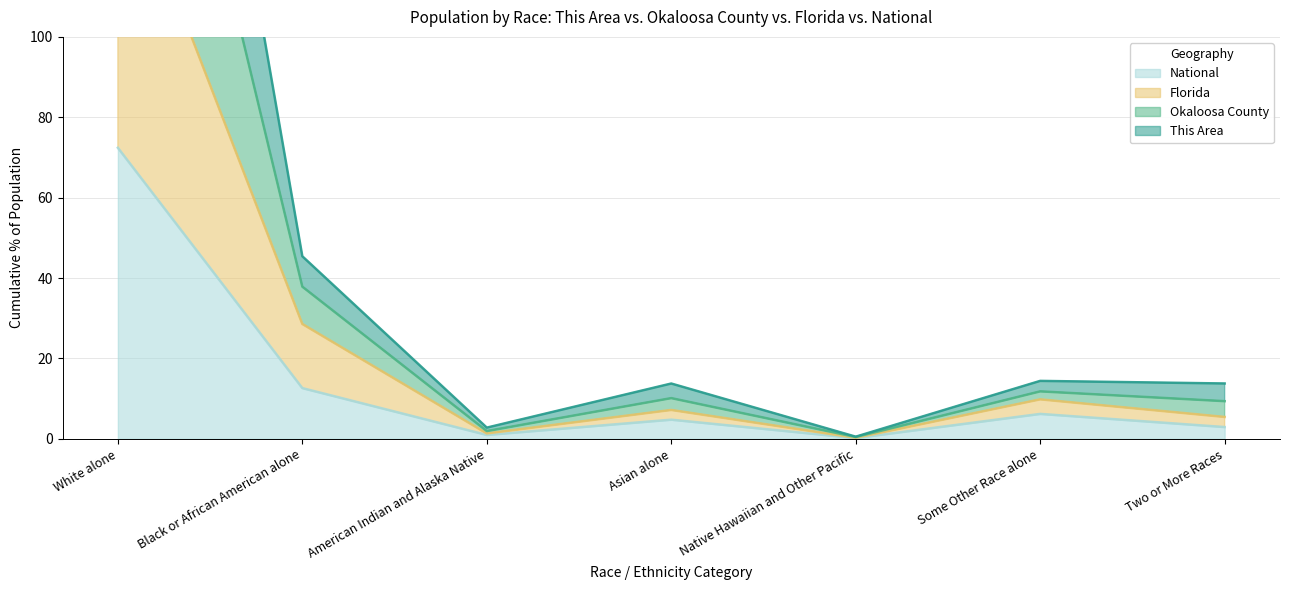

What is the value of the Florida point at the 6th from the left?

9.8